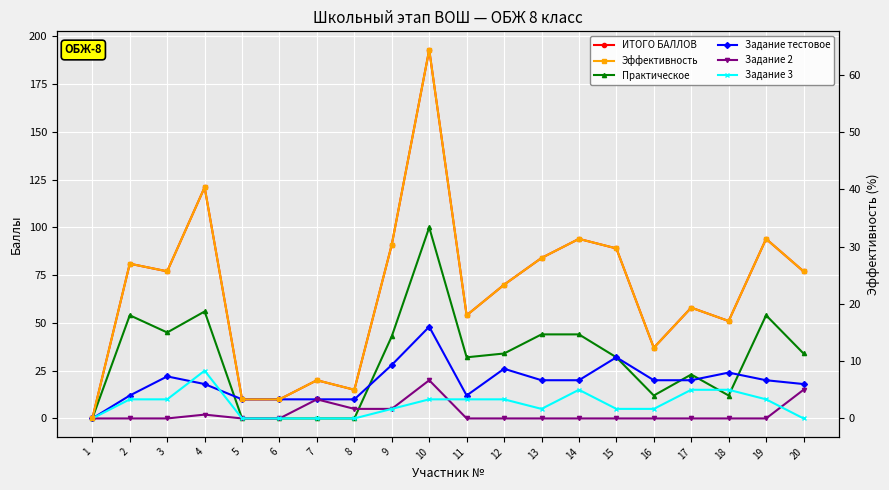

Which series has the largest range (max minus min)?

ИТОГО БАЛЛОВ